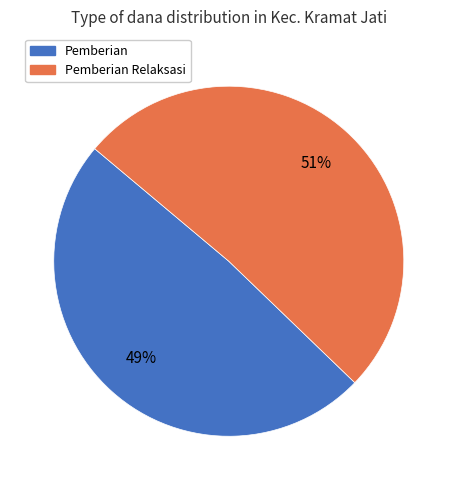

Is the sum of Pemberian Relaksasi and Pemberian greater than half?

Yes